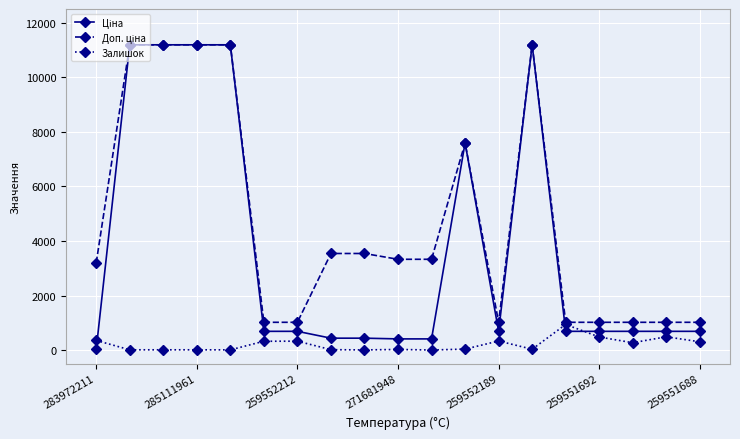

List the series in order of their overall mean, highest first.

Доп. ціна, Ціна, Залишок